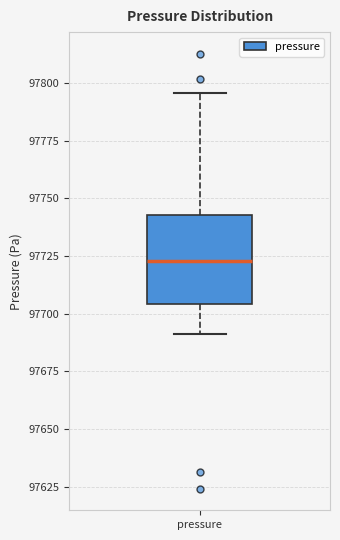

Where does the lower whisker of the box for pressure end on the y-axis? The values are not printed on the chart, so give them approximately, as read against the axis.

97690